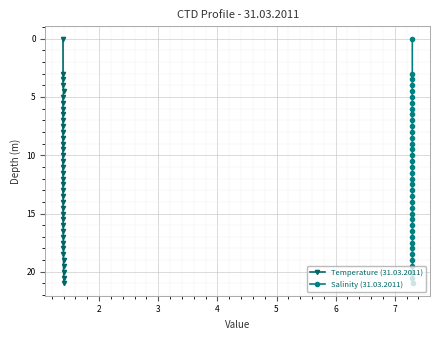

What is the sum of all Salinity (31.03.2011) values?

444.0